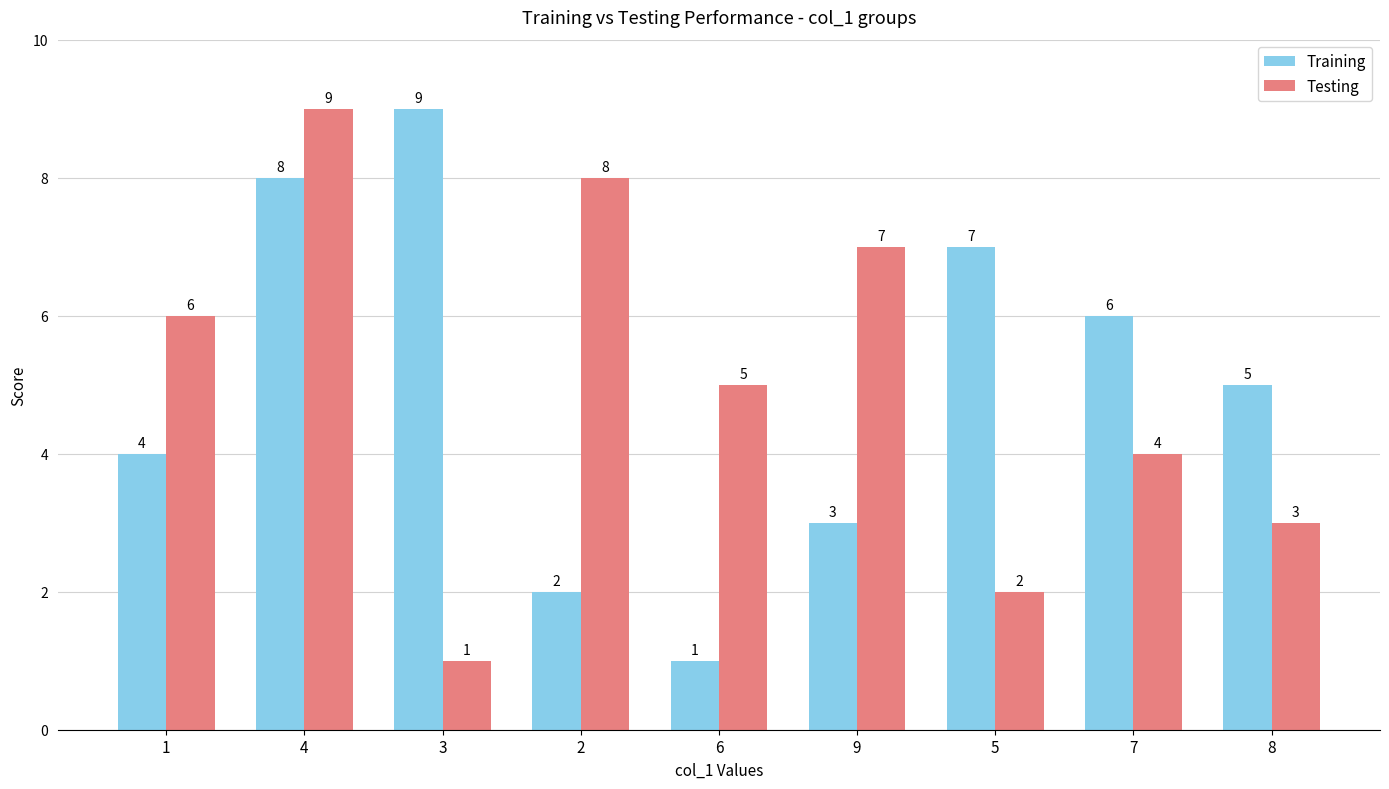

What position from the left is 4?

2